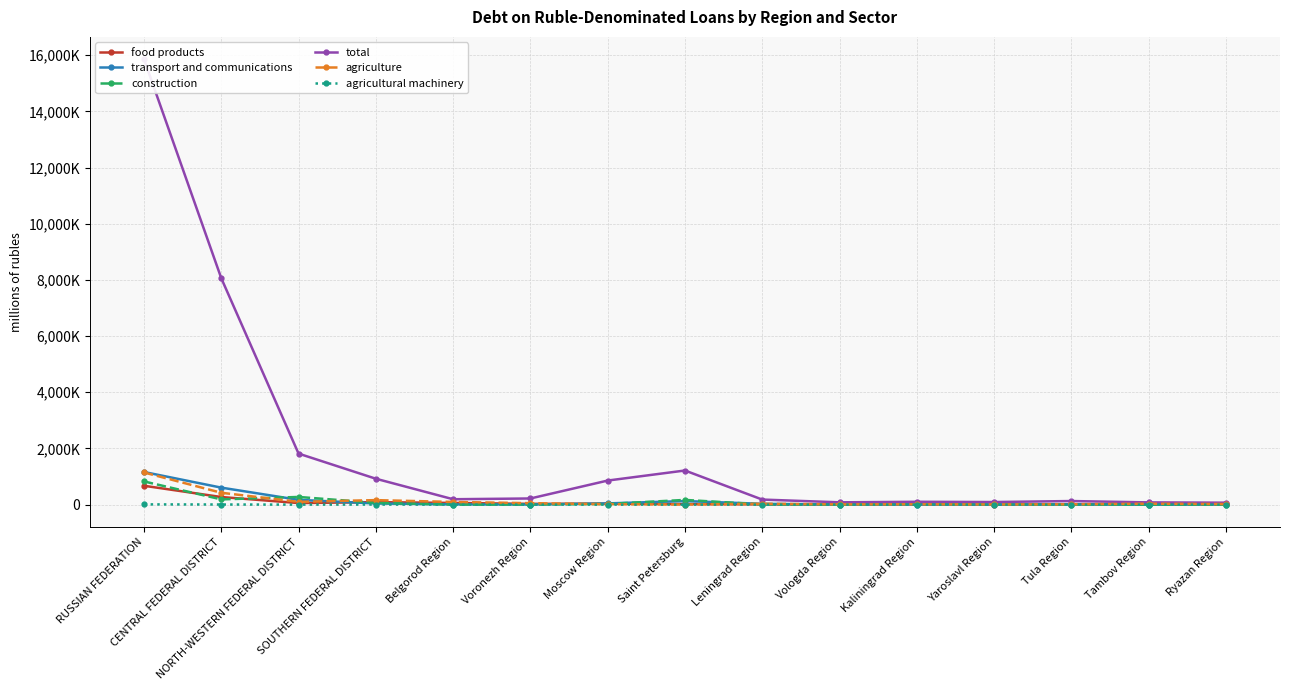

At how many categories does at least one series exceed 15802959?

1